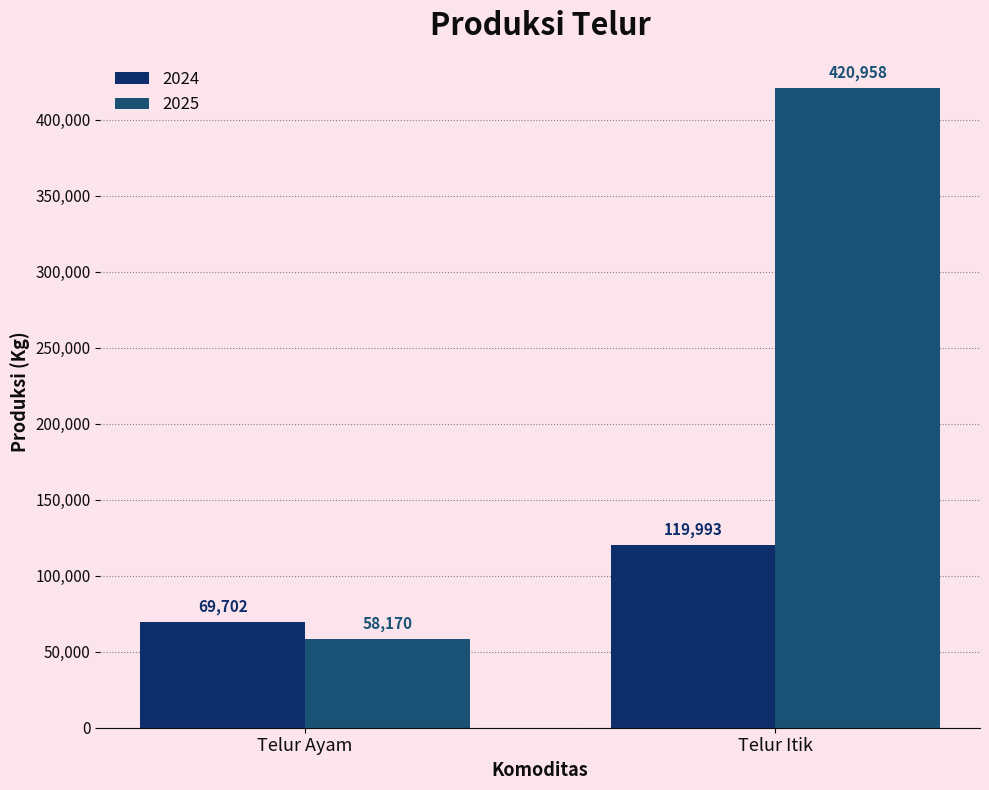

Rank the series by their maximum value, from lowest to highest.

2024, 2025